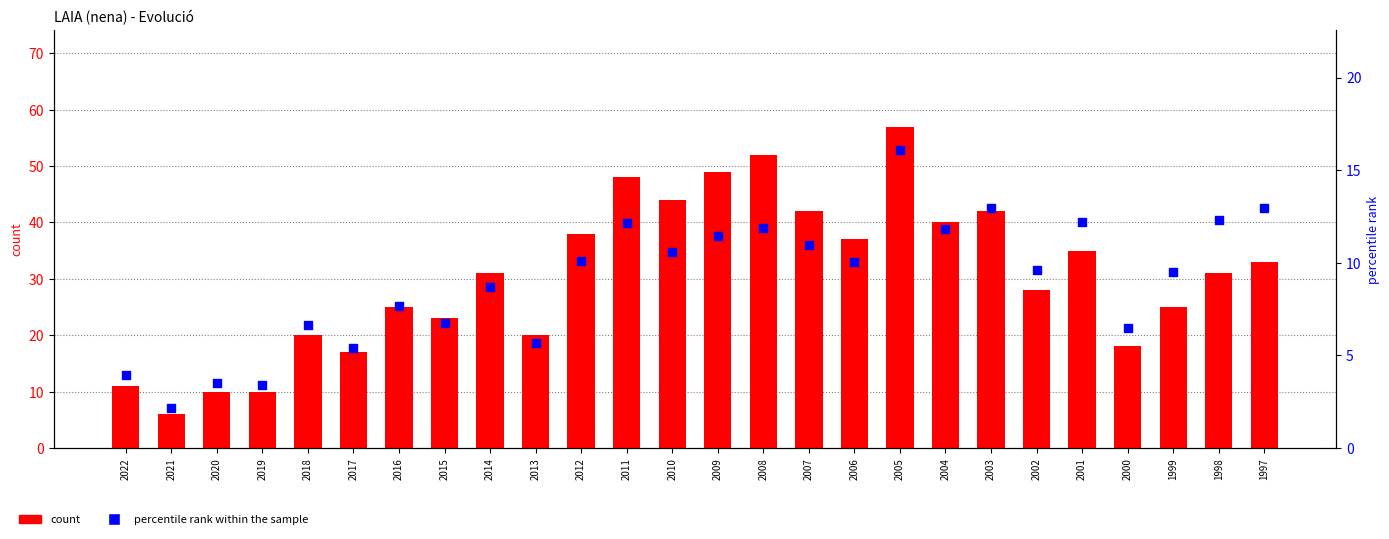

Which series has the largest Y range (max minus min)?

count